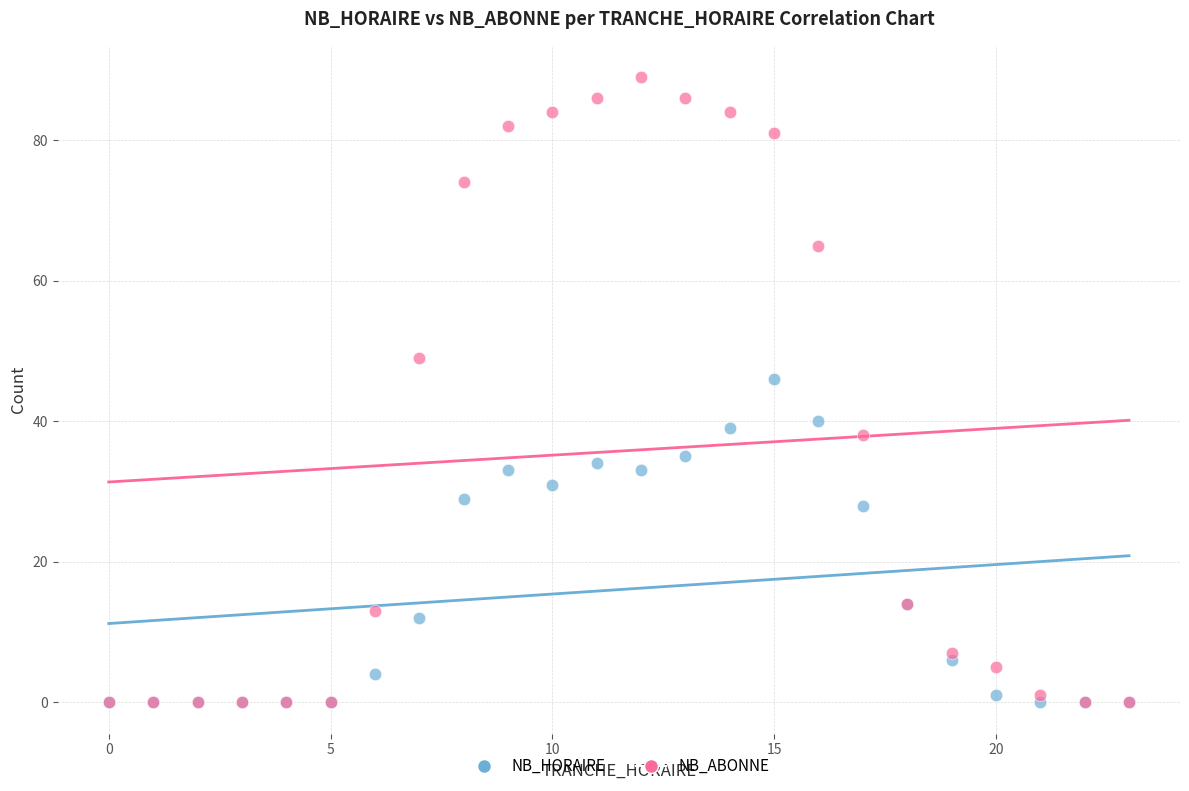

Which series has the widest spread of Y values?

NB_ABONNE